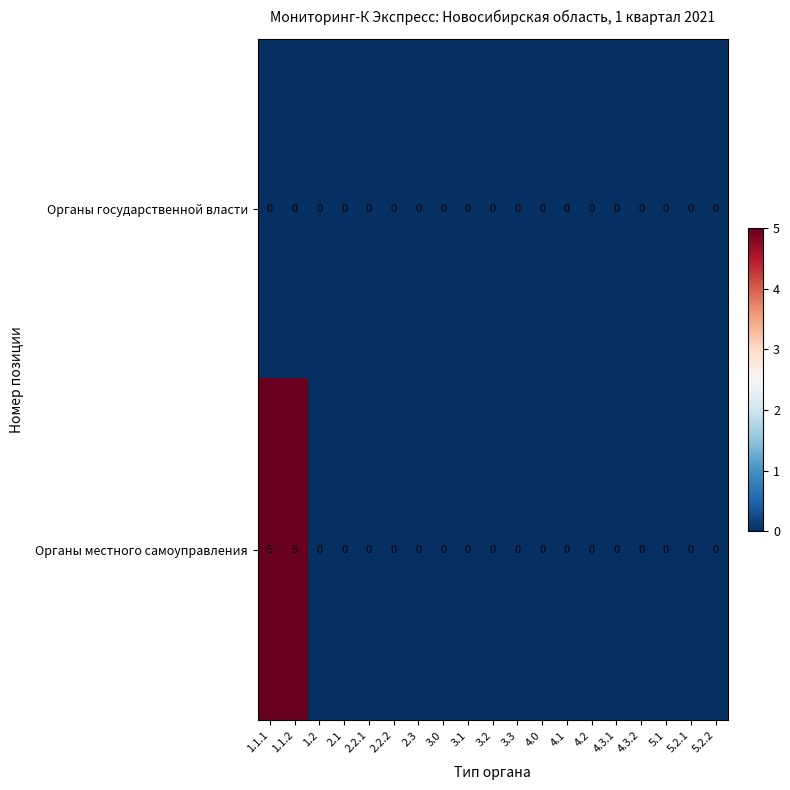

List the series in order of their overall mean, lowest first.

Органы государственной власти, Органы местного самоуправления